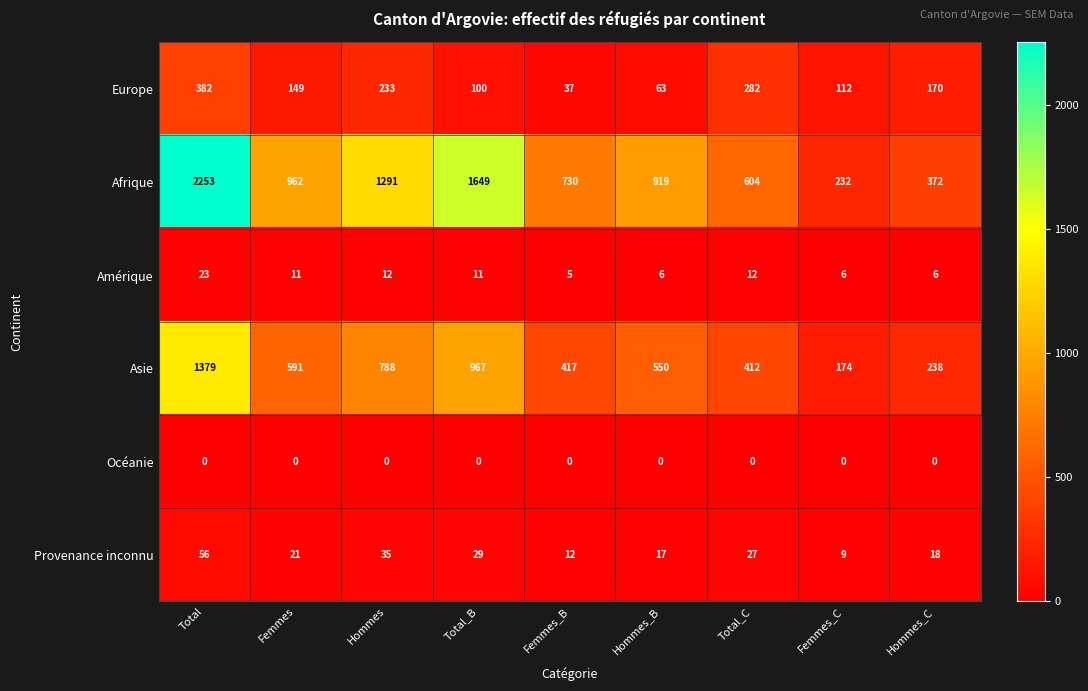

Which category has the highest value across all series?

Total